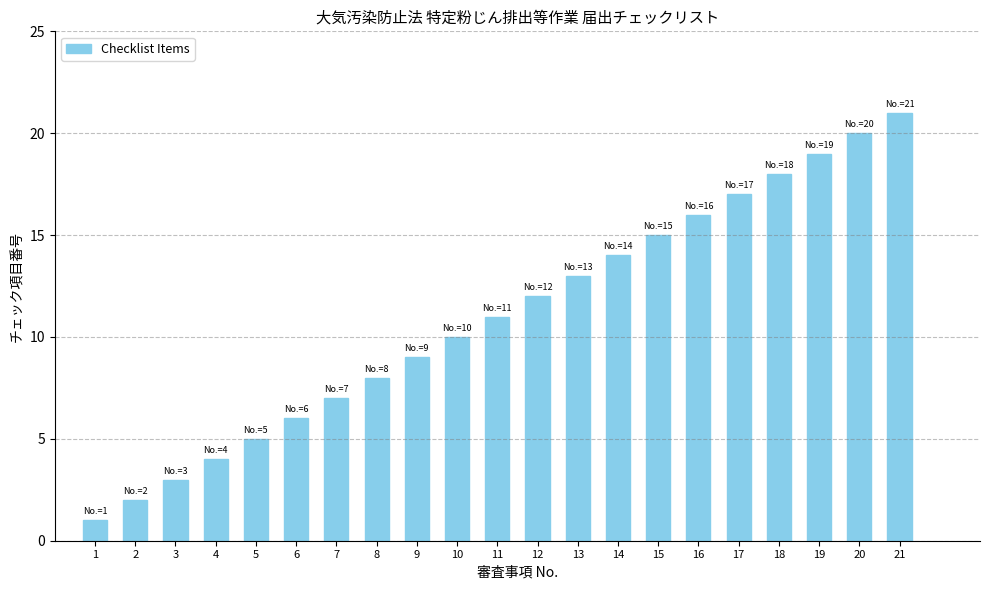

What is the ratio of the value at 2 to the value at 19?

0.1